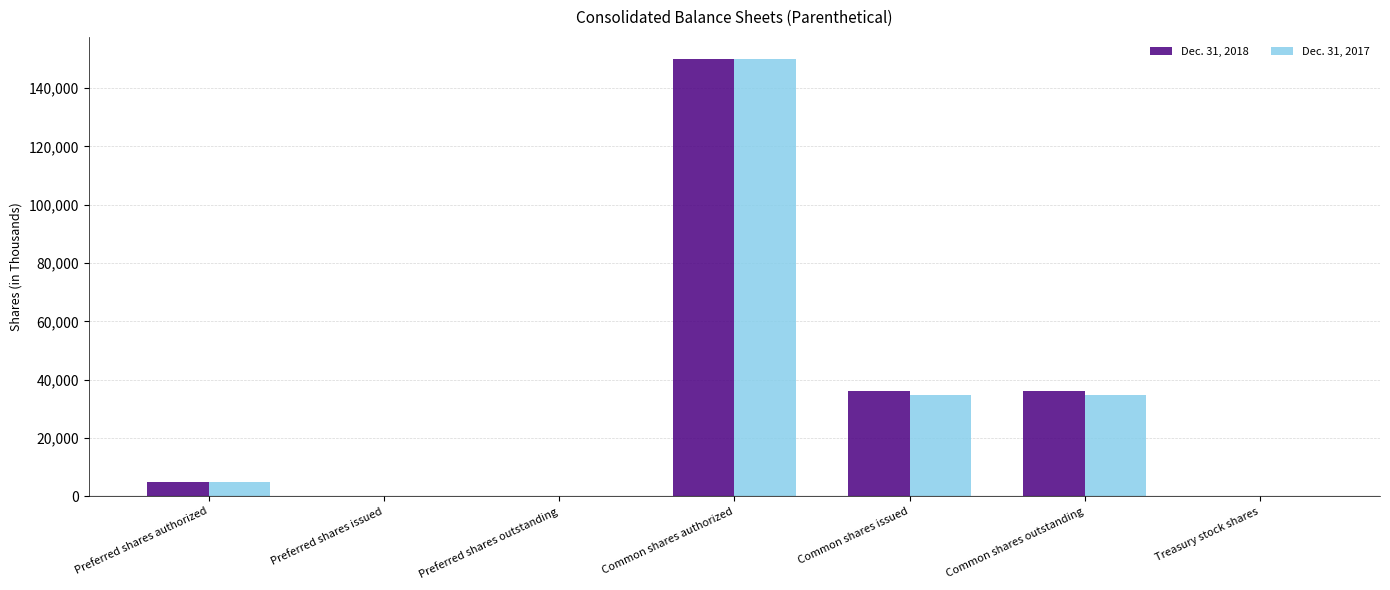

At which label does Dec. 31, 2018 reach its peak?

Common shares authorized